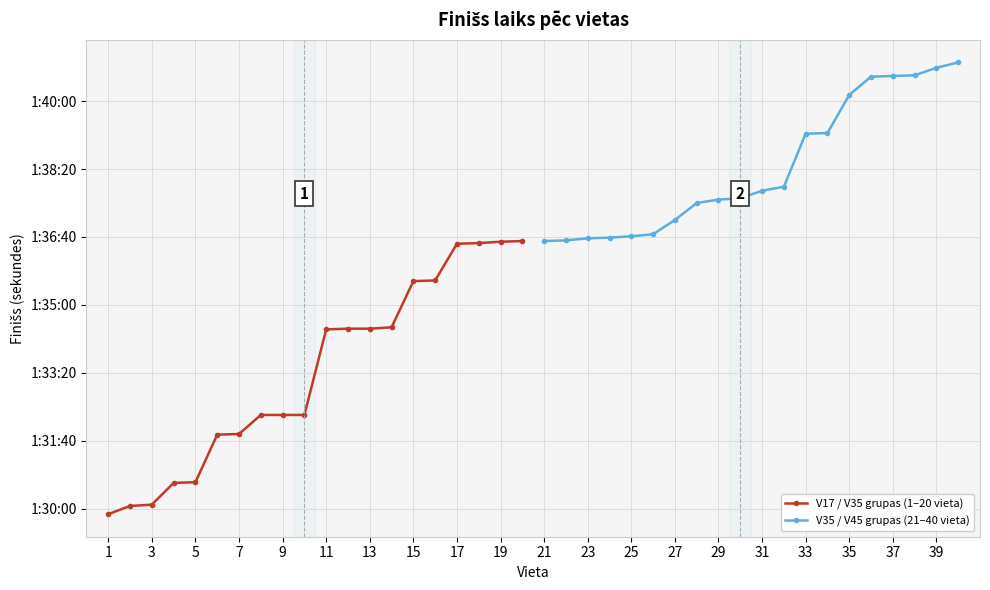

Which has a higher value, 27 or 3?

27